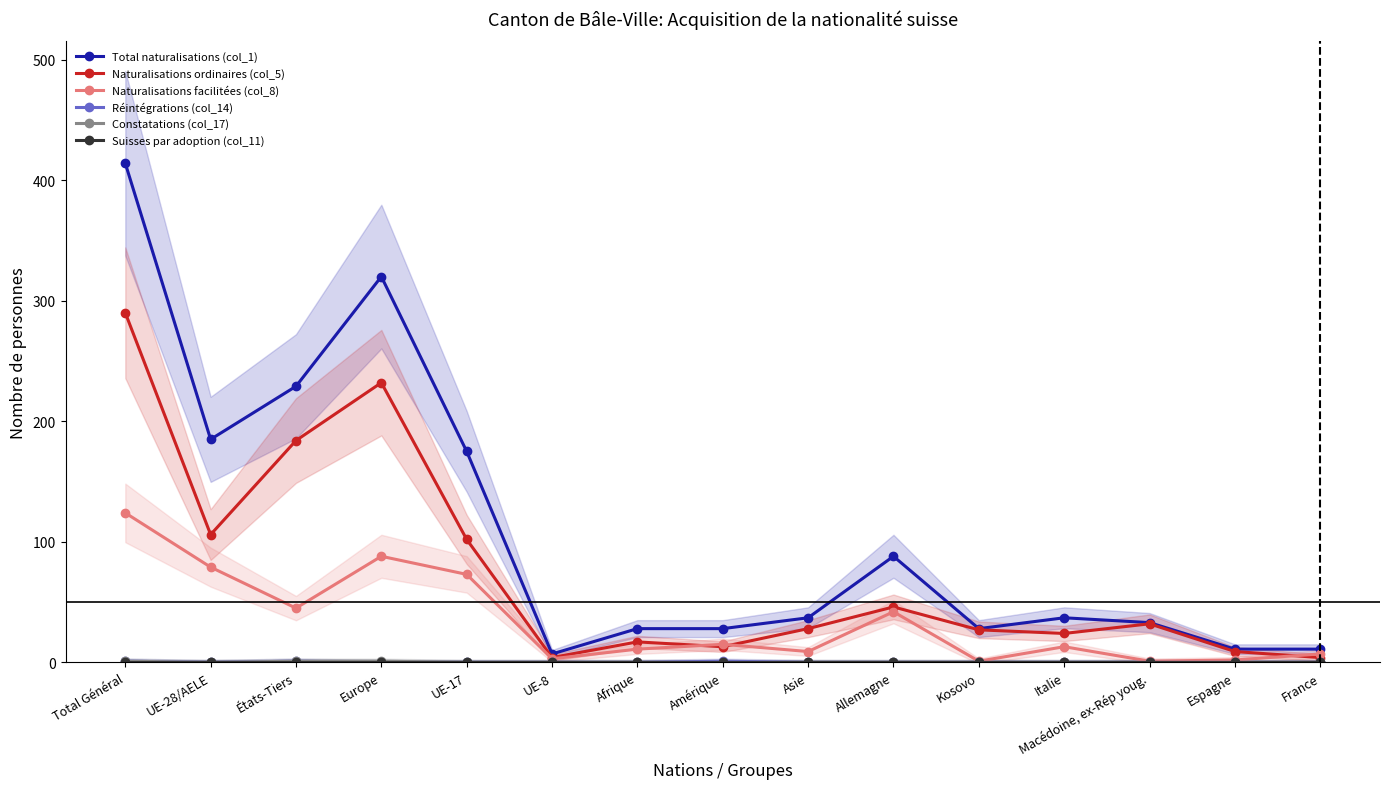

Does the chart display data point markers on the line(s)?

Yes